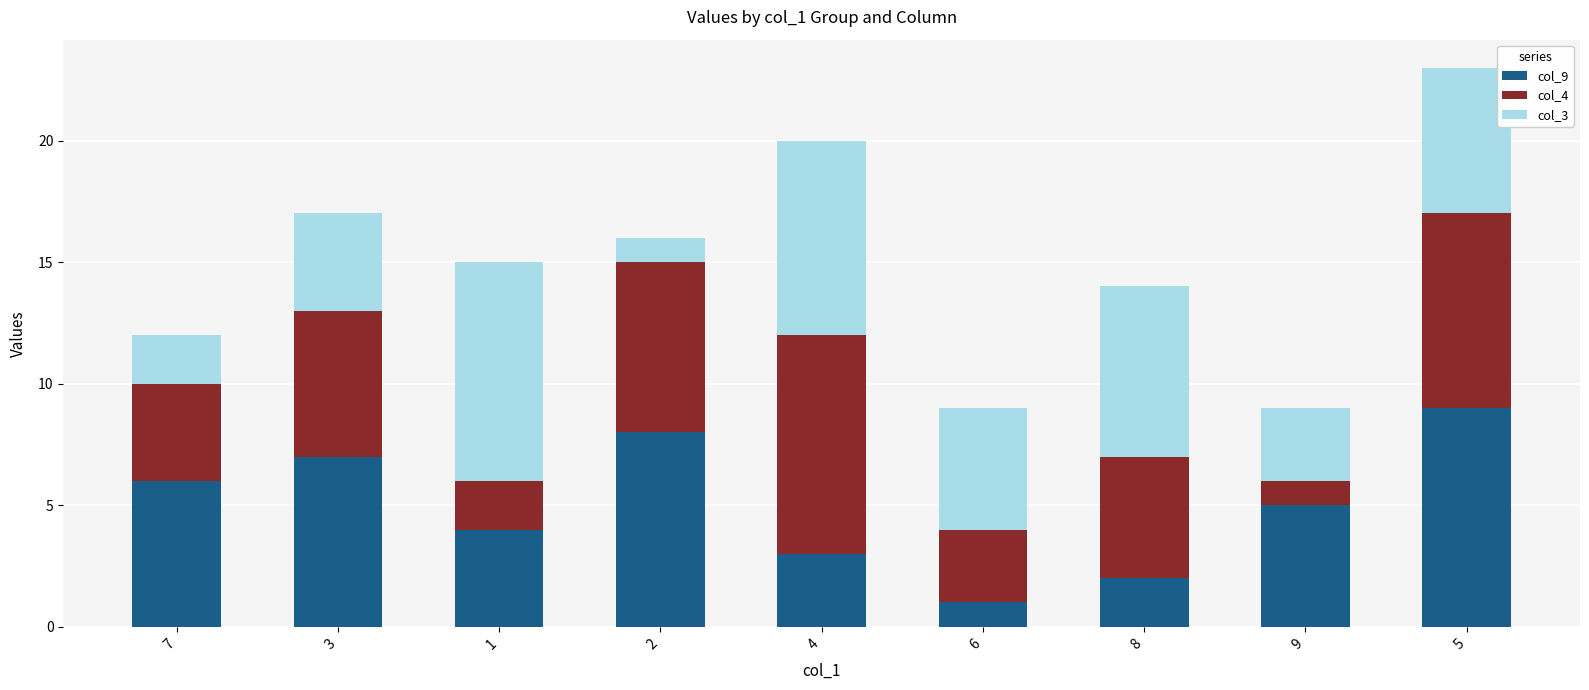

True or false: col_9 has a value of 9 at 5.

True